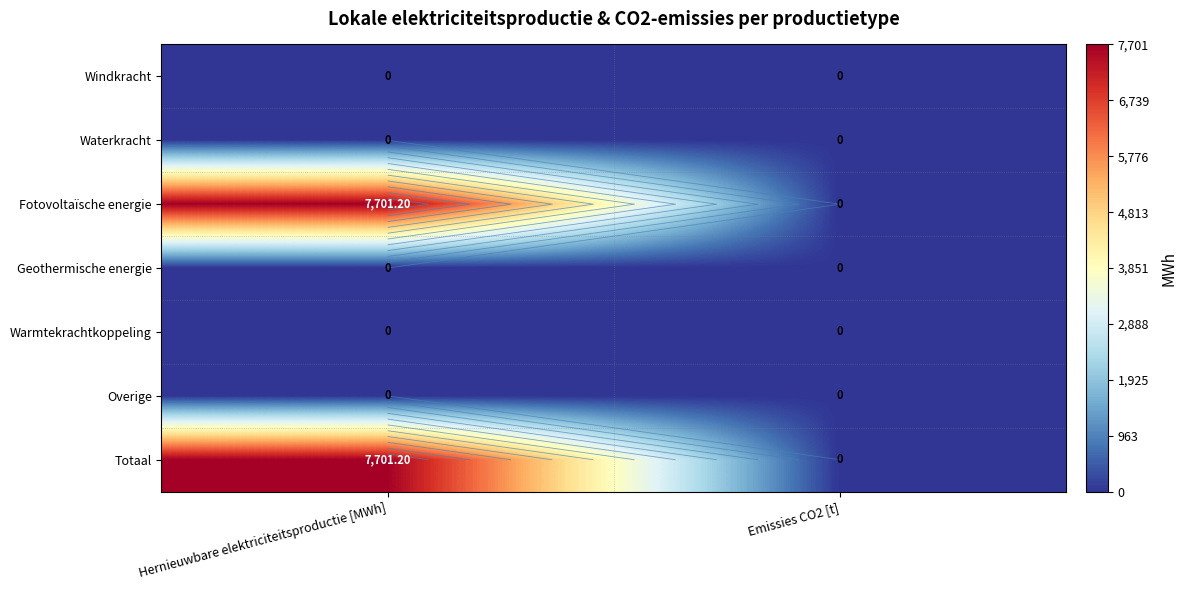

At how many categories does at least one series exceed 7226?

1